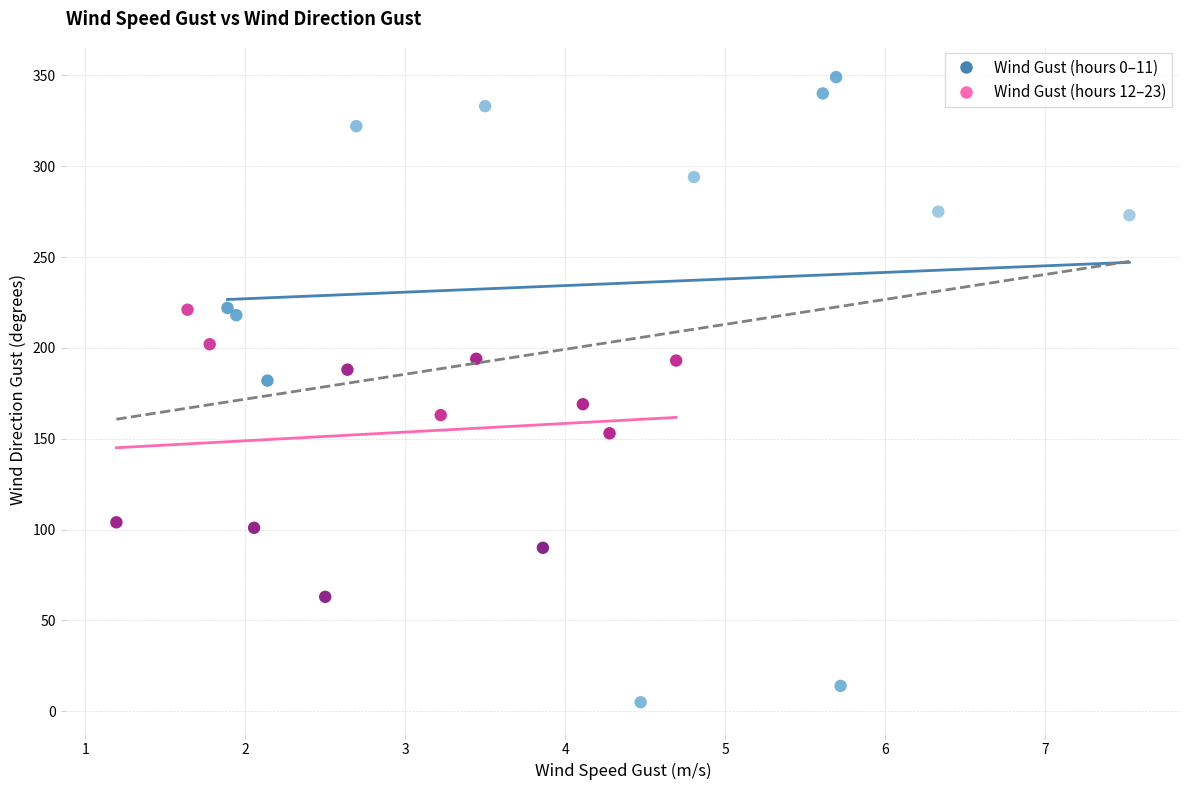

Which series has the widest spread of Y values?

Wind Gust (hours 0–11)